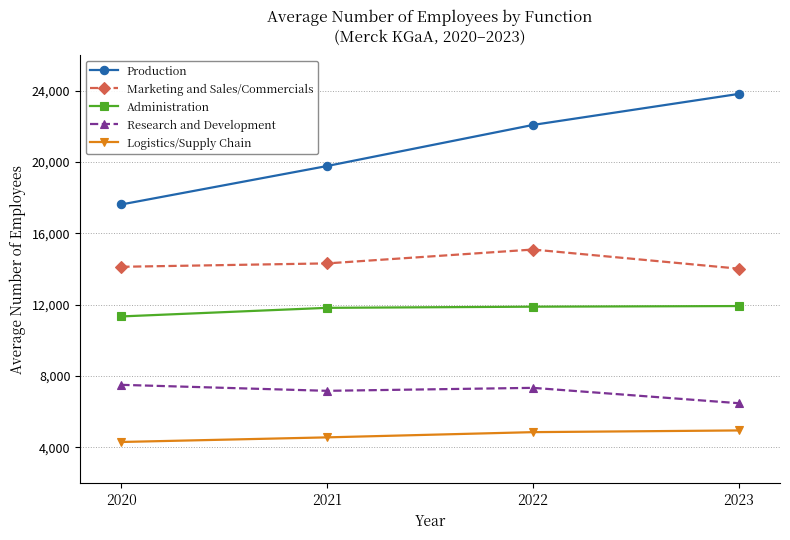

Is this an area chart (filled region under the line)?

No